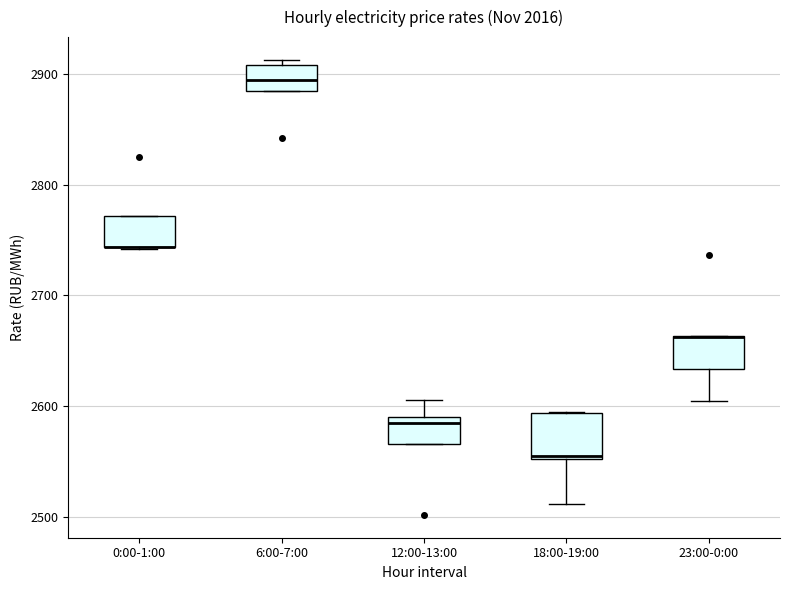

Where is the upper edge of the box for 0:00-1:00 on the y-axis? The values are not printed on the chart, so give them approximately, as read against the axis.

2770